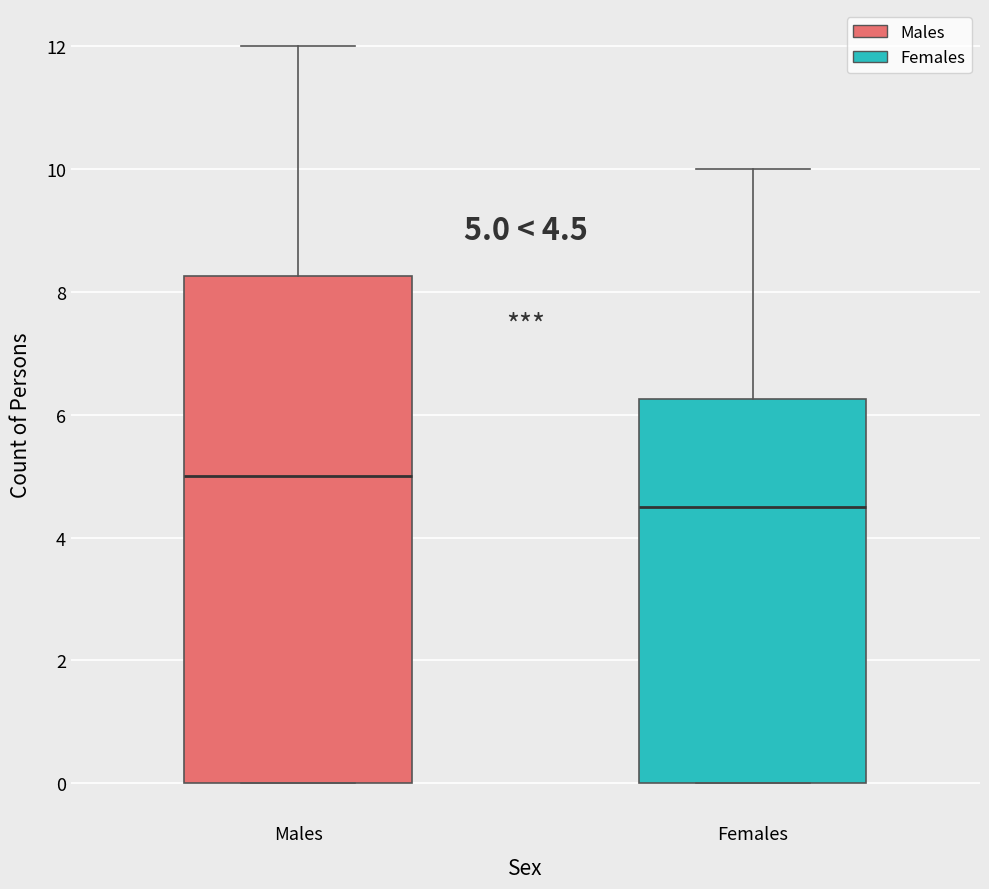

Which box's median line is the lowest?

Females